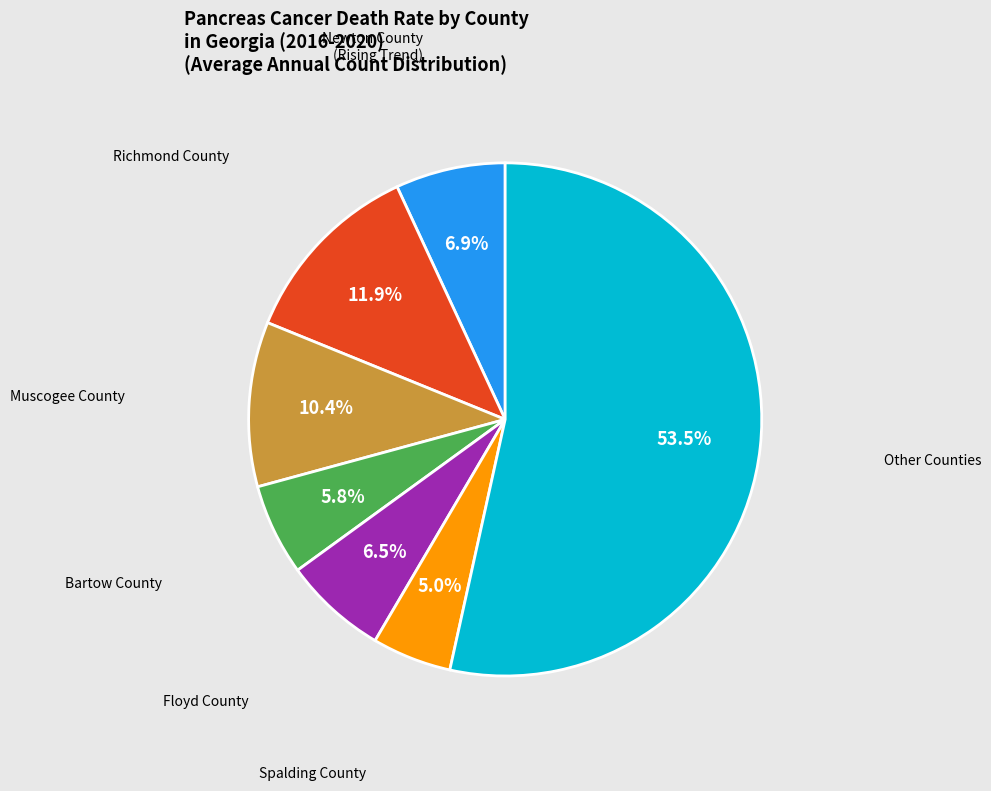

Is there a majority slice in this chart?

Yes